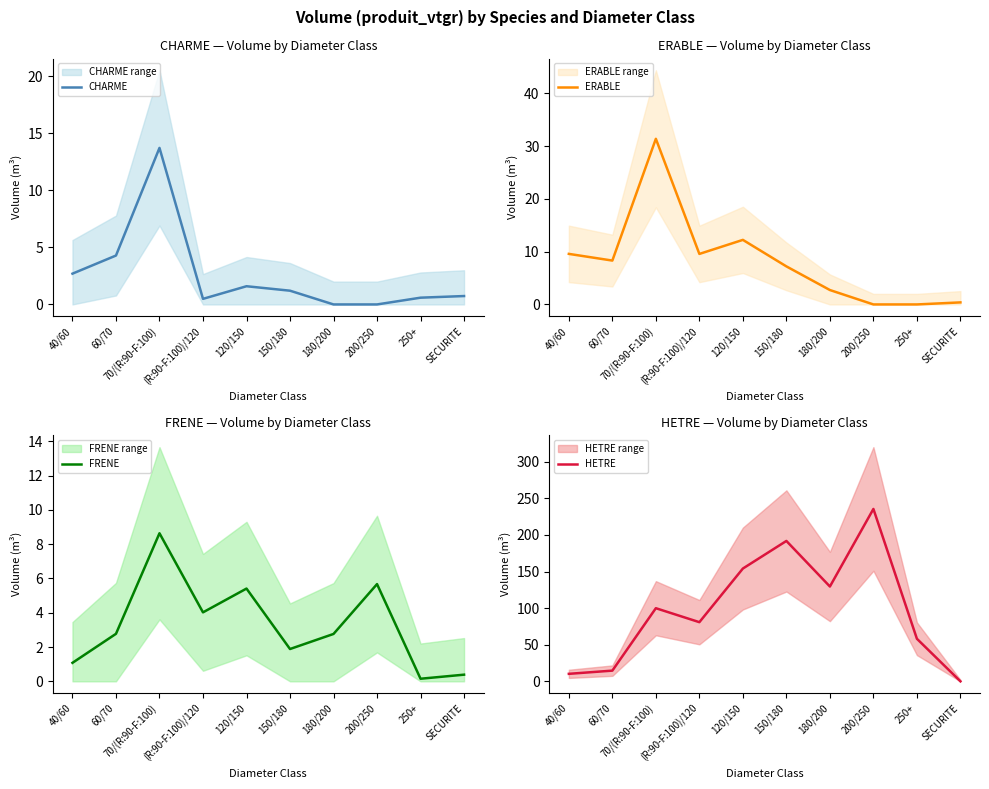

Where is the first local maximum for FRENE?

70/(R:90-F:100)